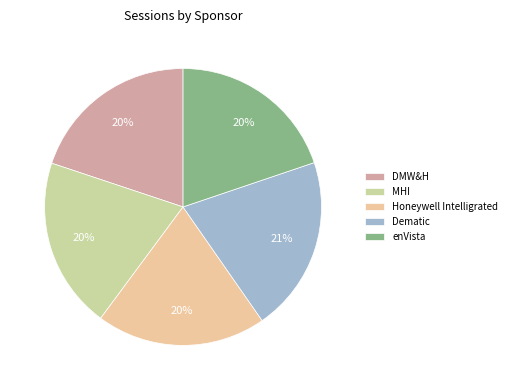

To the nearest percent, what is the average slice percentage?

20%